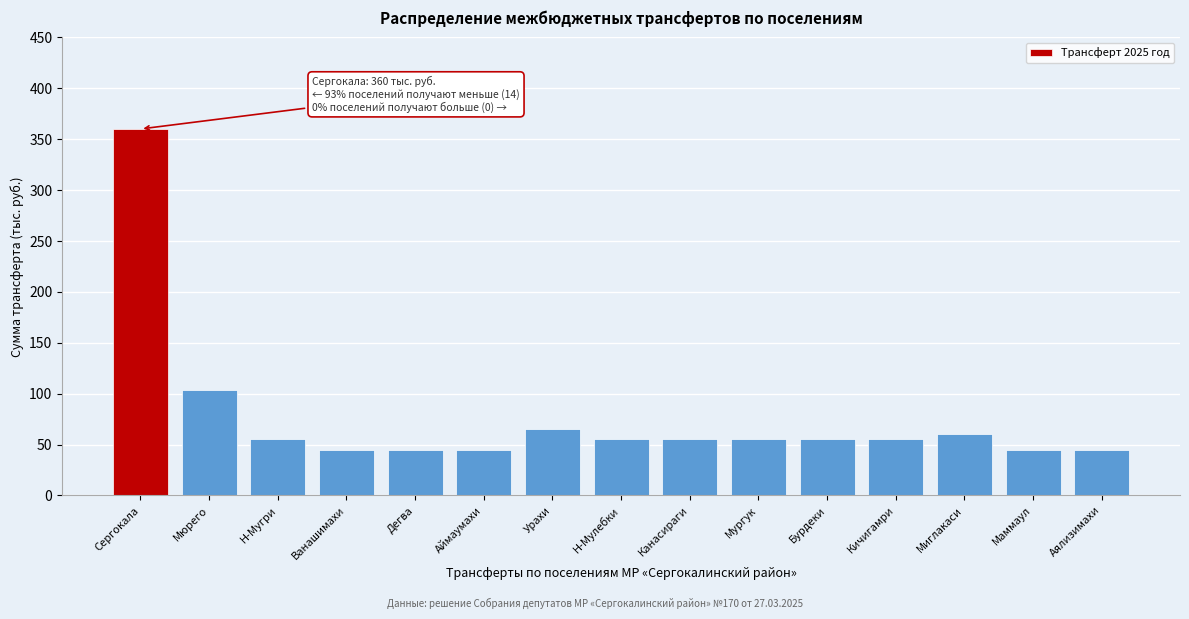

Reading right to left, list all the values displayed in this chart.

45	45	60	55	55	55	55	55	65	45	45	45	55	104	360